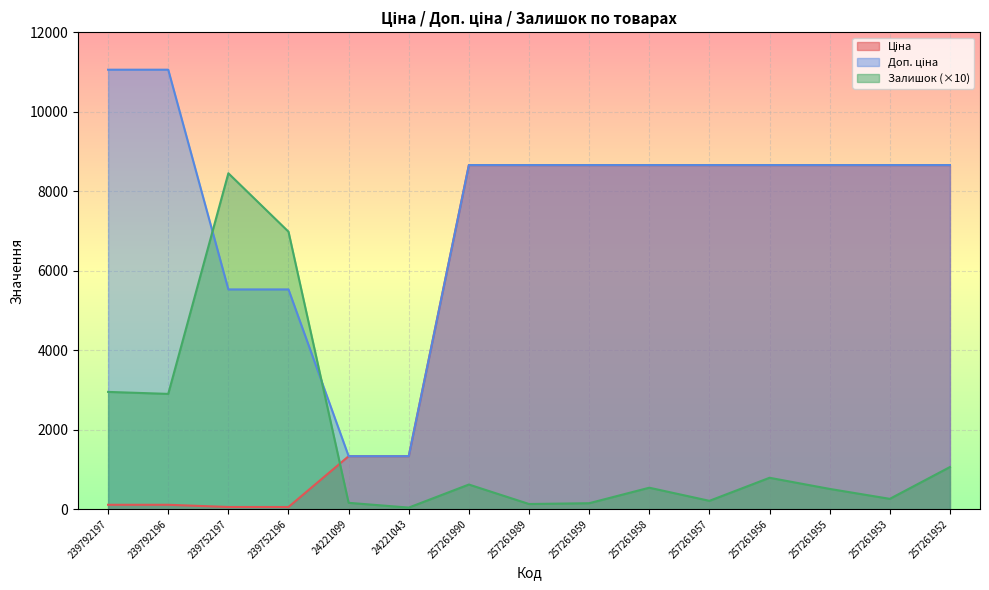

Reading right to left, what are all the values shown in this chart?

Ціна: 8656.2	8656.2	8656.2	8656.2	8656.2	8656.2	8656.2	8656.2	8656.2	1332.7	1332.7	55.3	55.3	110.5	110.5
Доп. ціна: 8656.2	8656.2	8656.2	8656.2	8656.2	8656.2	8656.2	8656.2	8656.2	1333.0	1333.0	5528.0	5528.0	11055.0	11055.0
Залишок: 1060.0	260.0	510.0	790.0	210.0	540.0	150.0	130.0	620.0	40.0	160.0	6980.0	8450.0	2900.0	2950.0